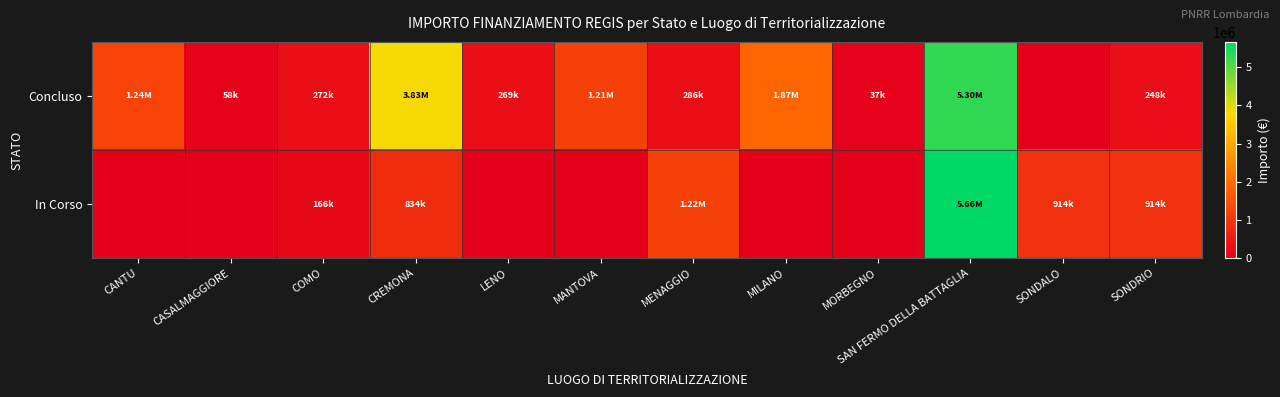

At how many categories does at least one series exceed 5600699?

1